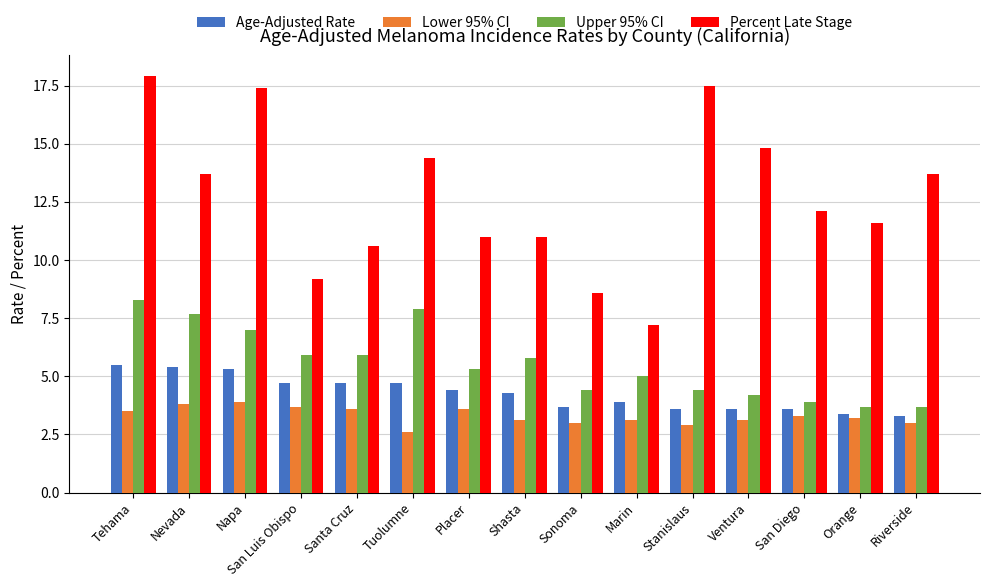

Which category has the lowest value across all series?

Tuolumne